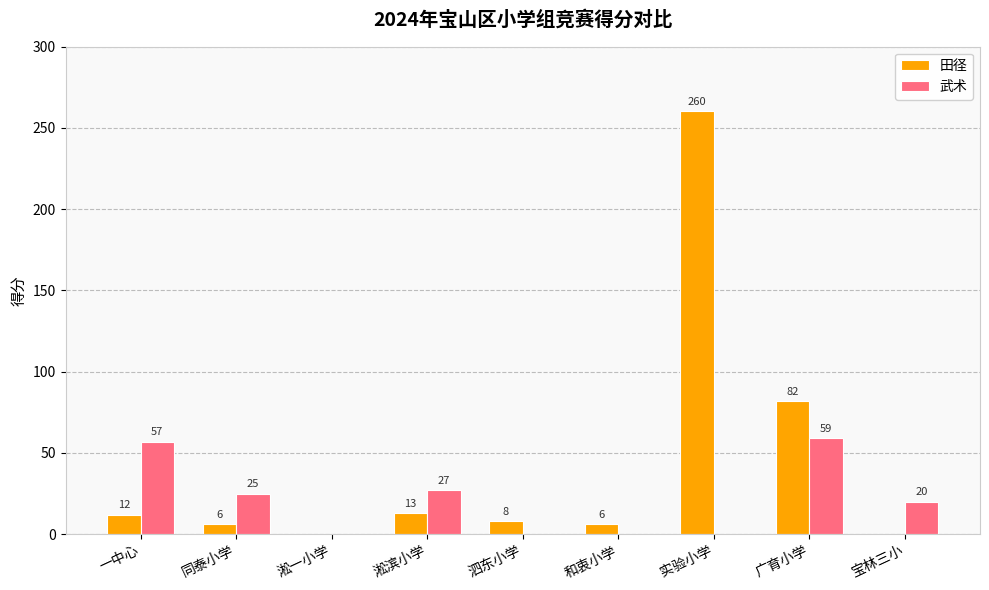

At which label does 田径 first exceed 8?

一中心